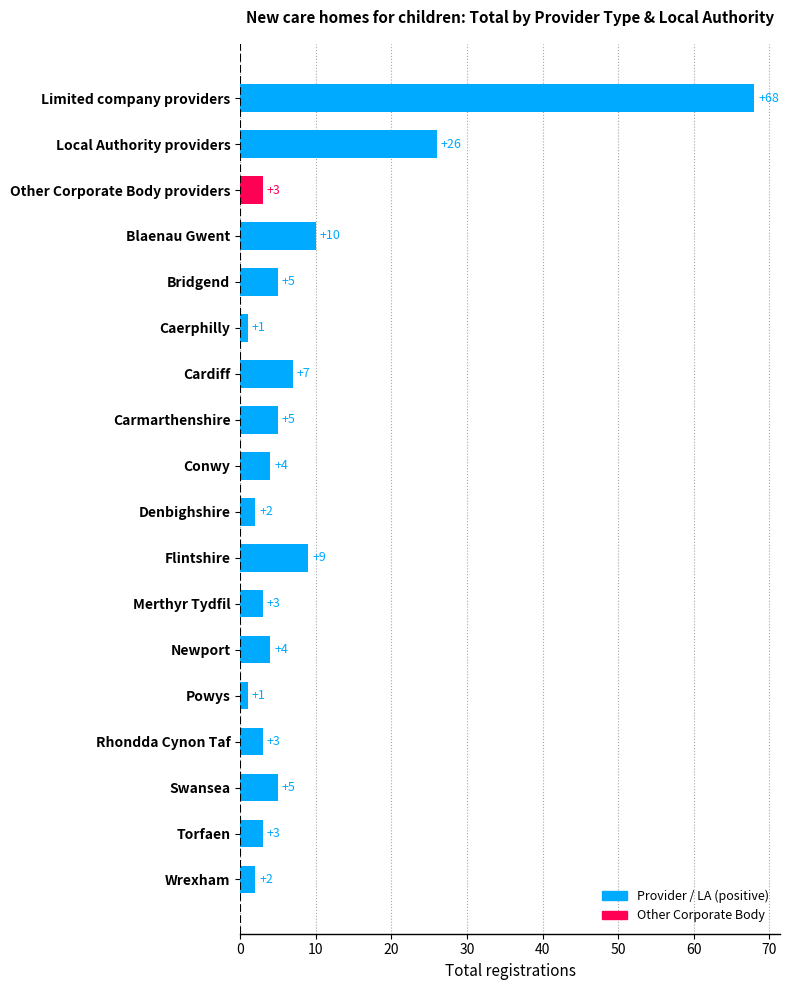

What is the difference between the values at Limited company providers and Other Corporate Body providers?

65